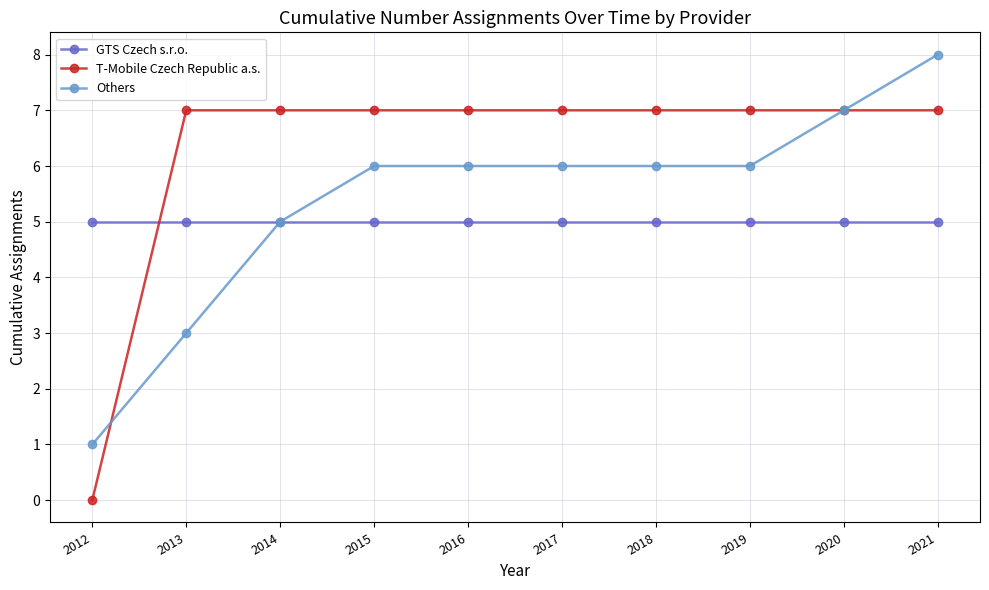

What is the minimum value for GTS Czech s.r.o.?

5